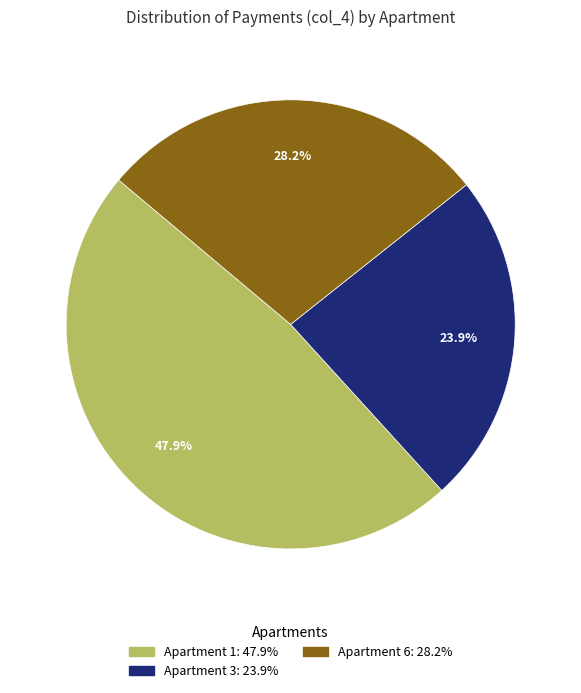

Count the number of slices in the pie.

3